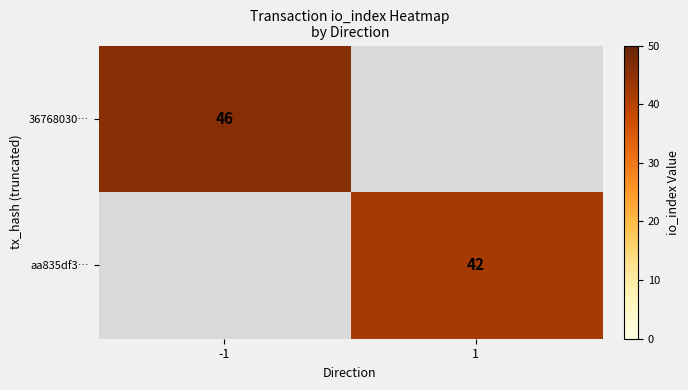

Which label corresponds to the smallest value in the chart?

1